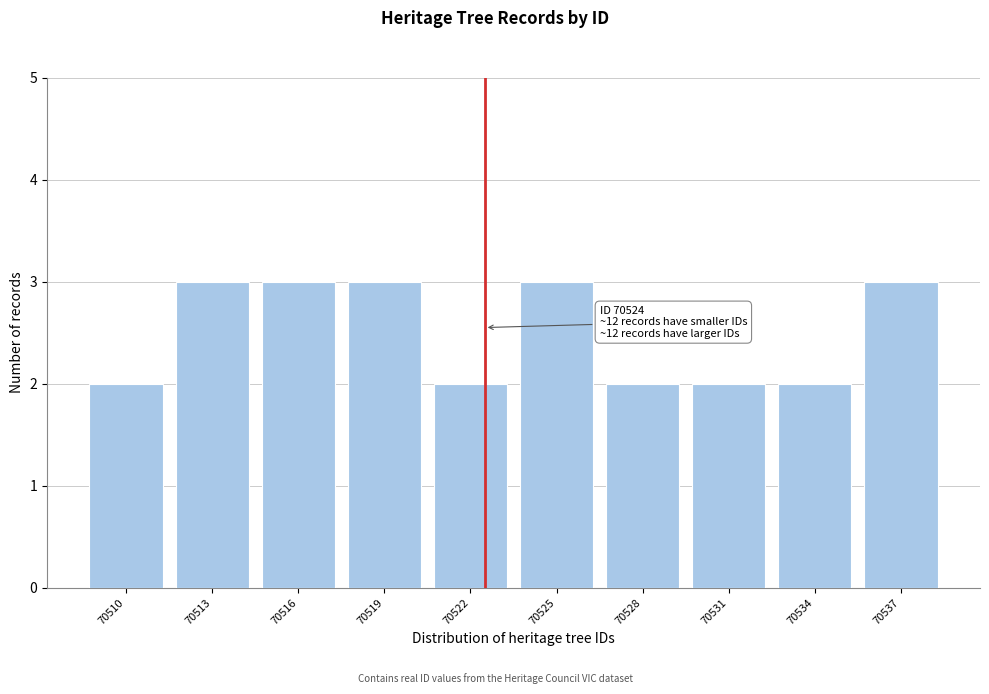

Reading left to right, transcribe all the data shown in this chart.

2	3	3	3	2	3	2	2	2	3